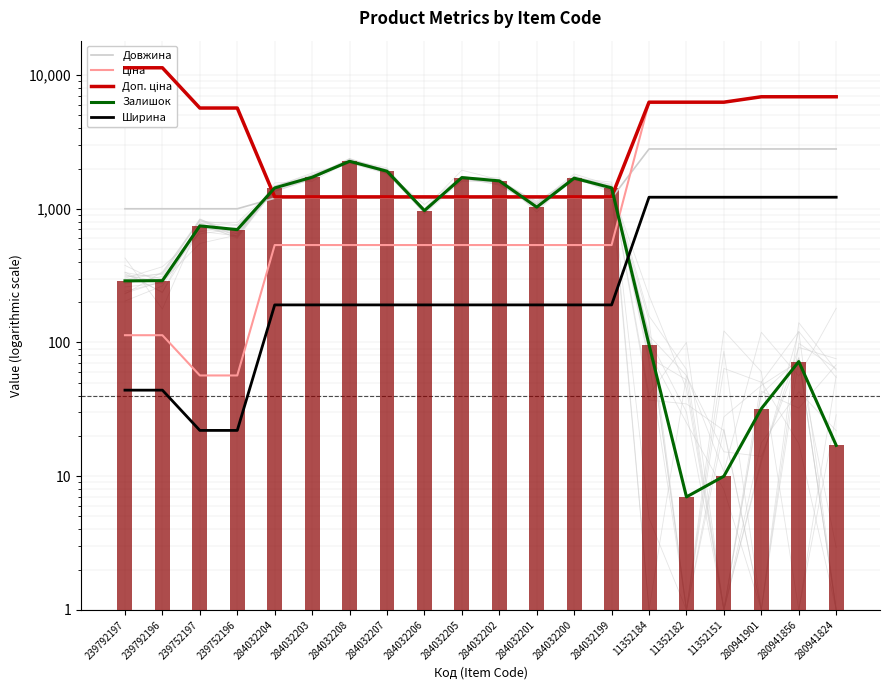

Which series has the largest range (max minus min)?

Доп. ціна